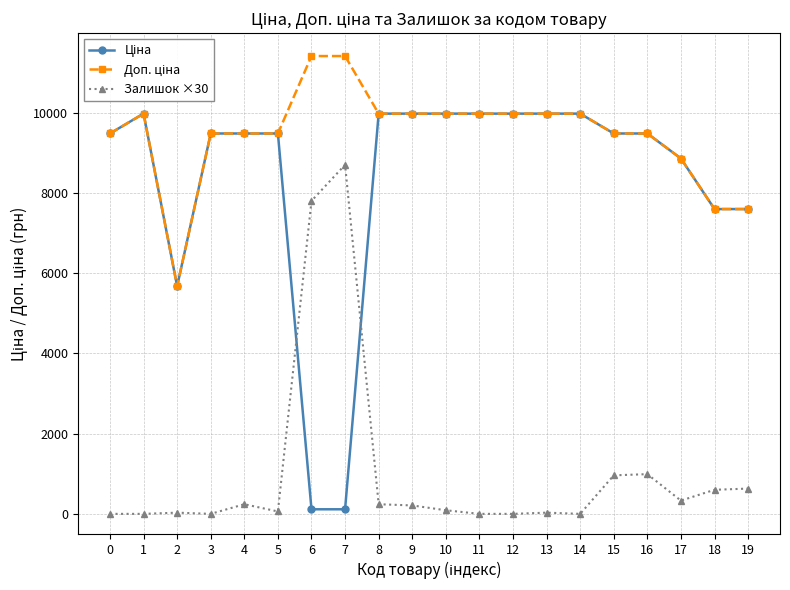

What is the total value across all series at 0?

18960.1